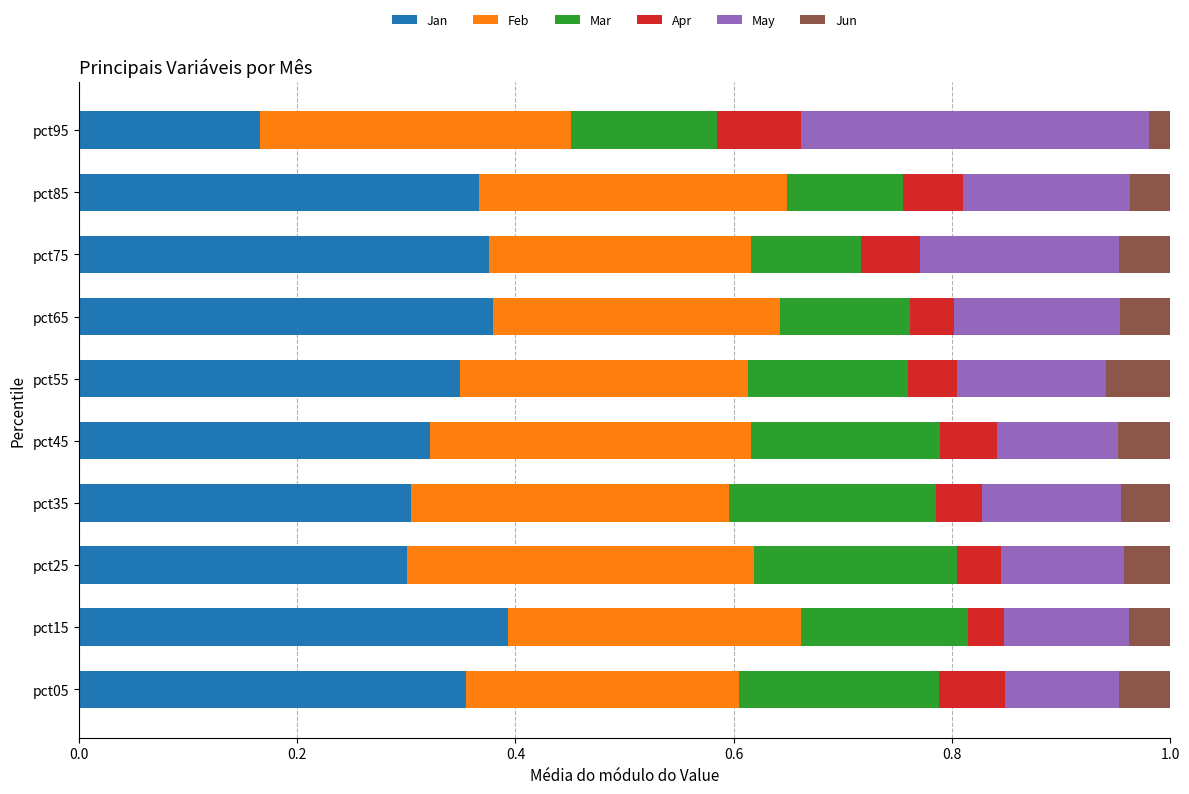

Which category has the lowest value in the Jan series?

pct95